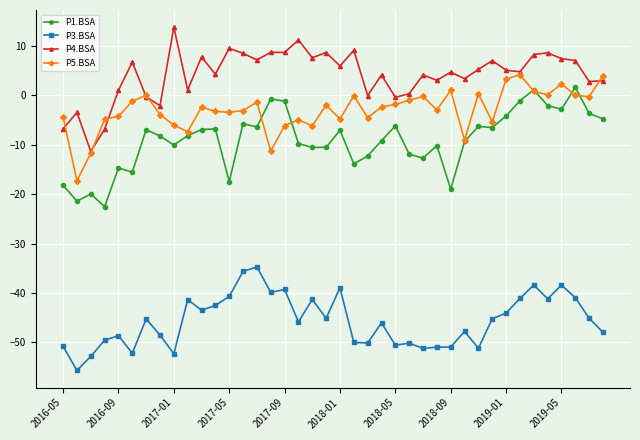

True or false: P3.BSA and P4.BSA cross at least once.

False